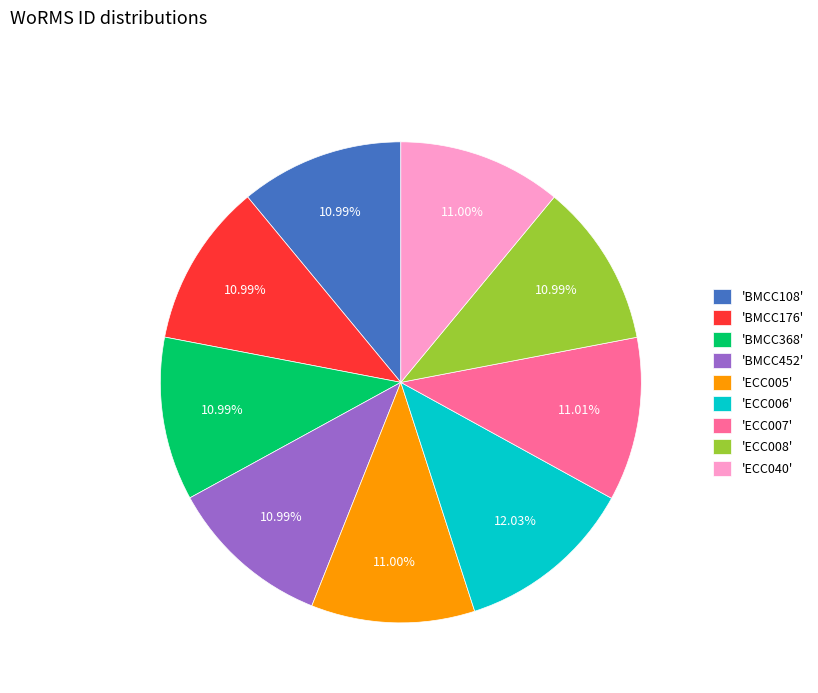

Is there any slice that represents more than half of the pie?

No